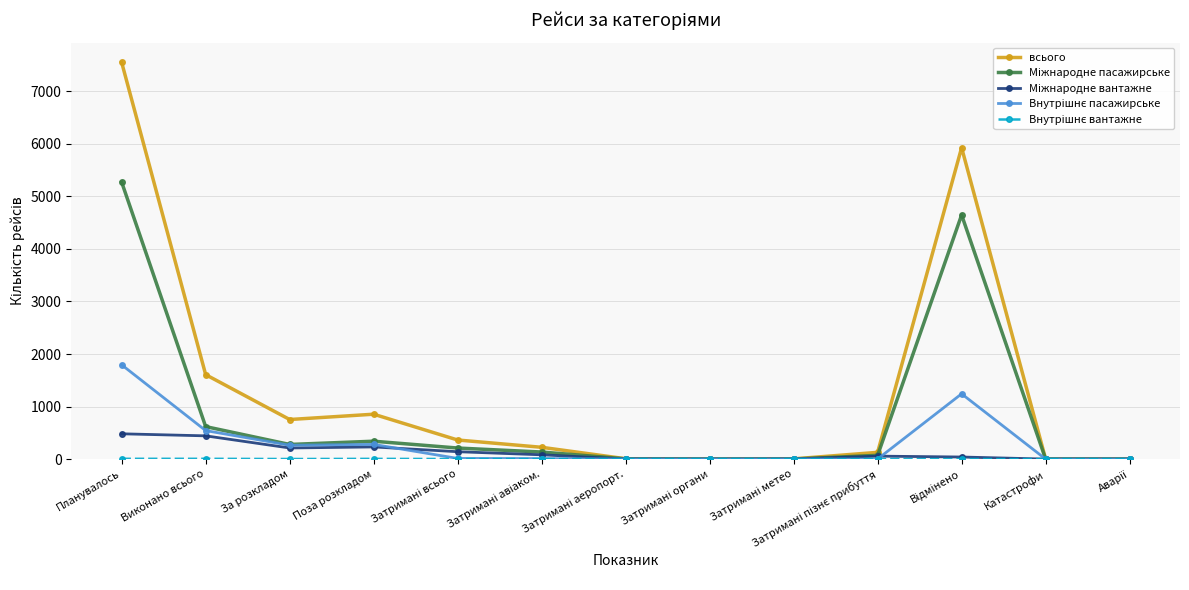

At which category does the chart reach its peak across all series?

Планувалось